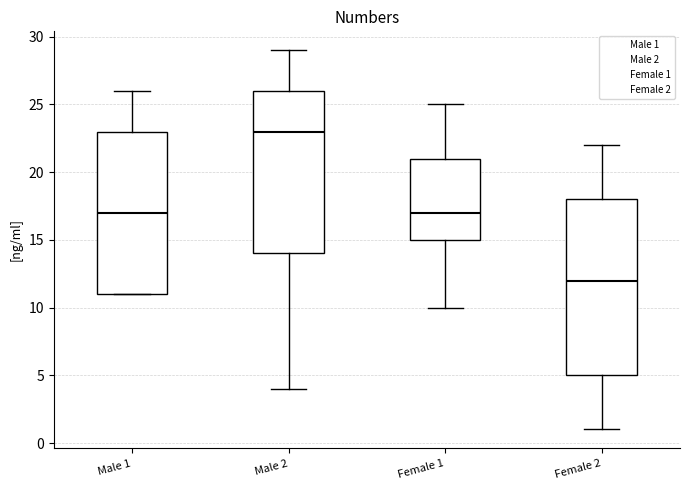

Which box's median line is the lowest?

Female 2